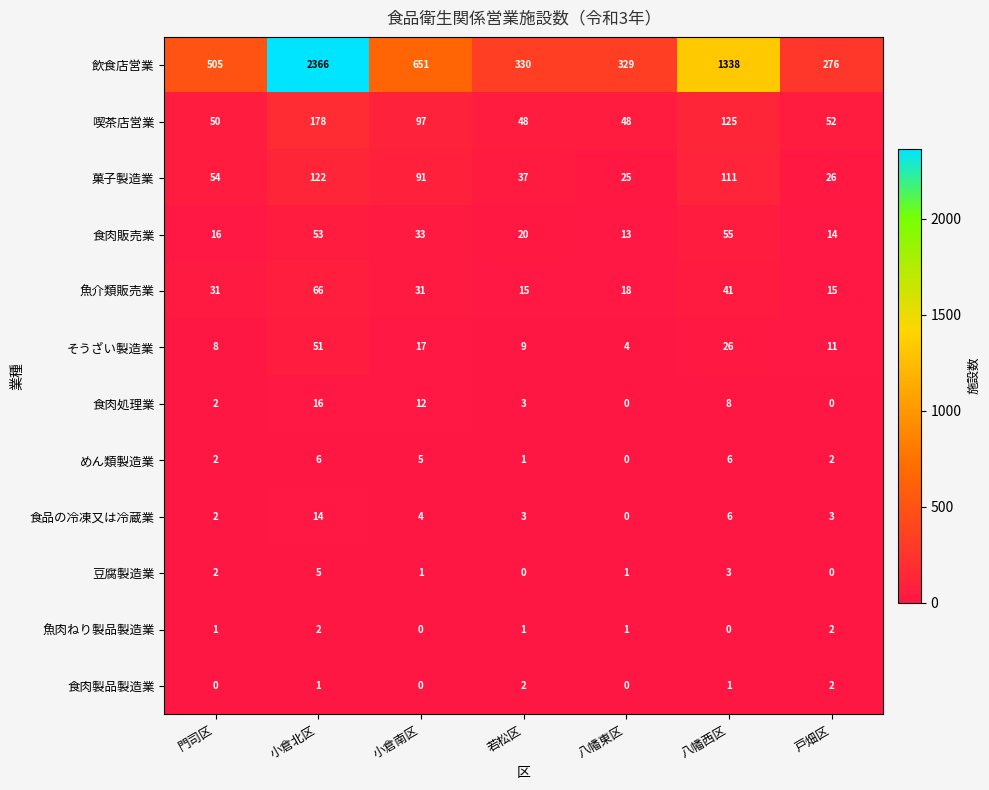

What is the average value of the 菓子製造業 series?

67